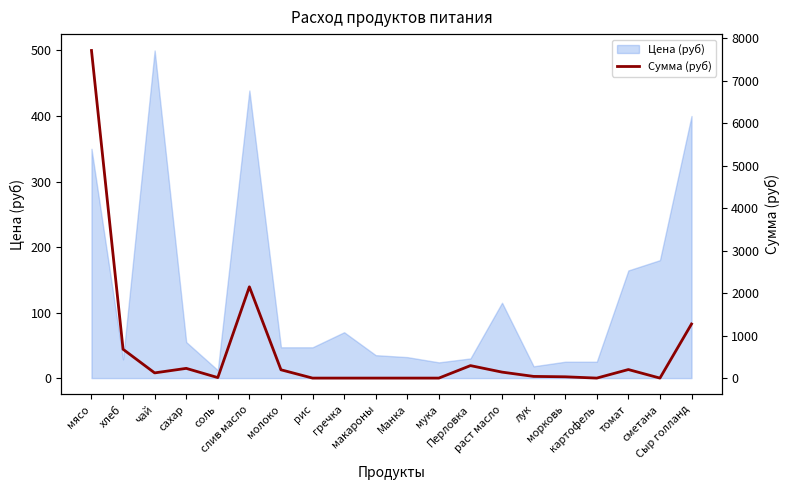

What position from the right is картофель?

4